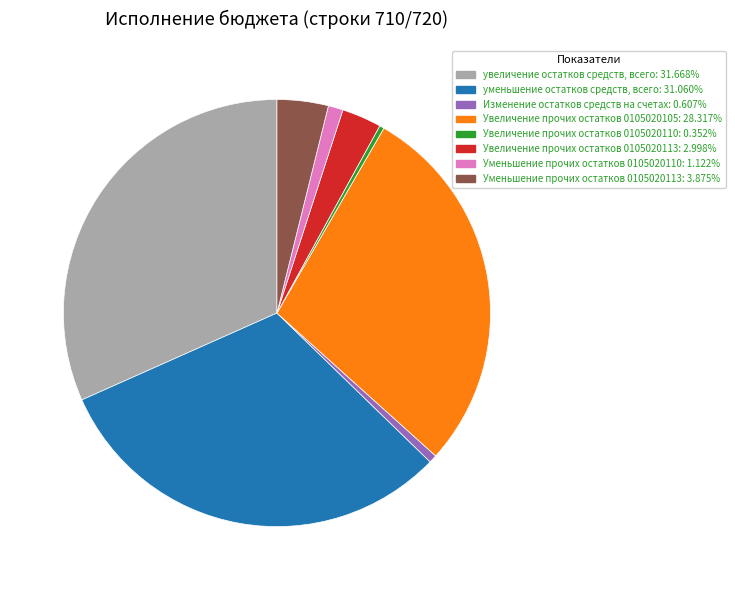

Is there any slice that represents more than half of the pie?

No